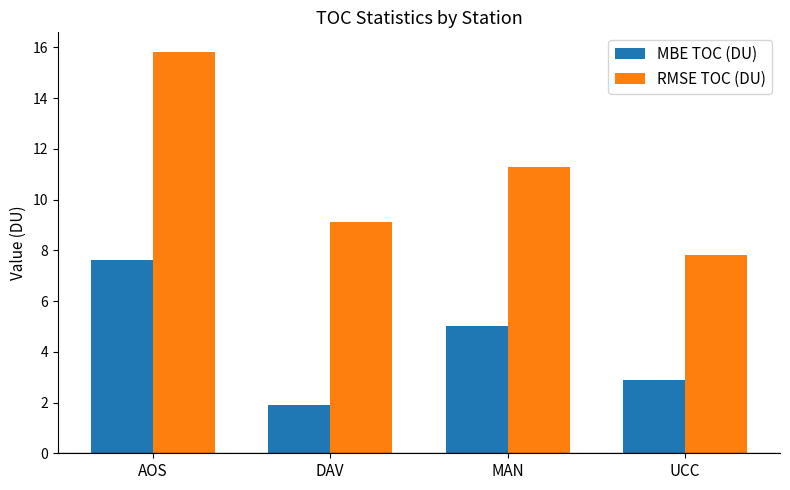

What is the label of the 3rd bar from the right?

DAV